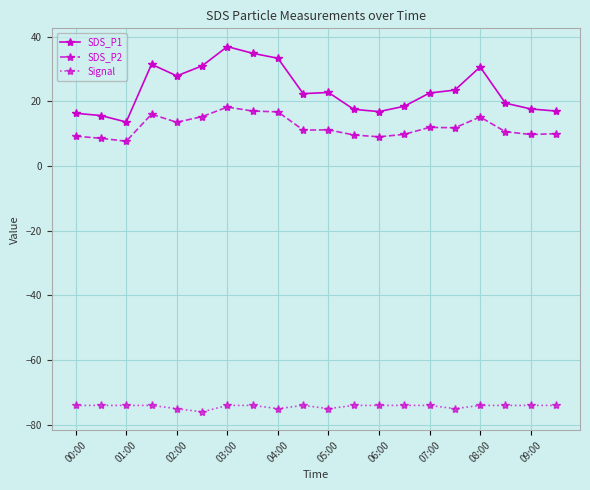

What is the value of the SDS_P1 point at the 7th from the left?

37.0